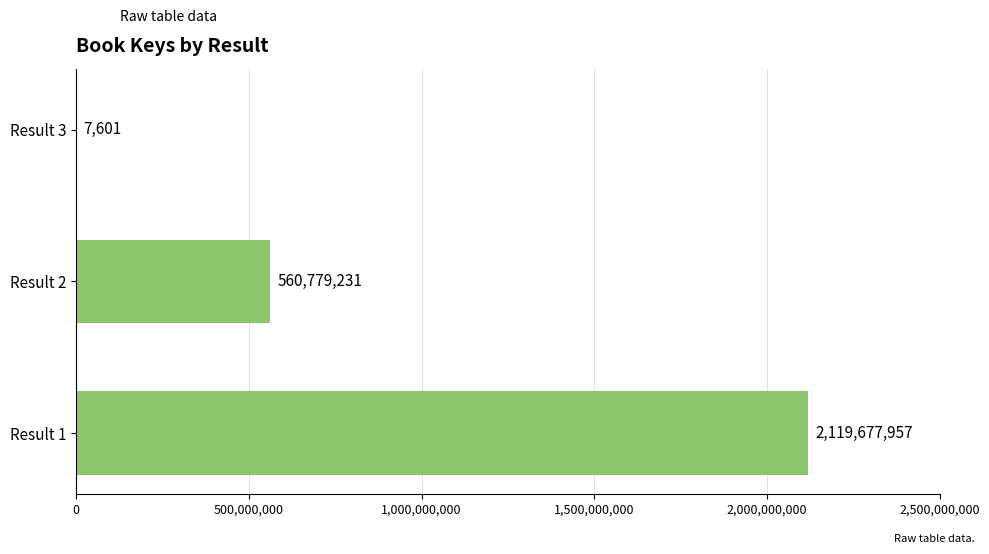

True or false: the data shows 800136071 at Result 2.

False